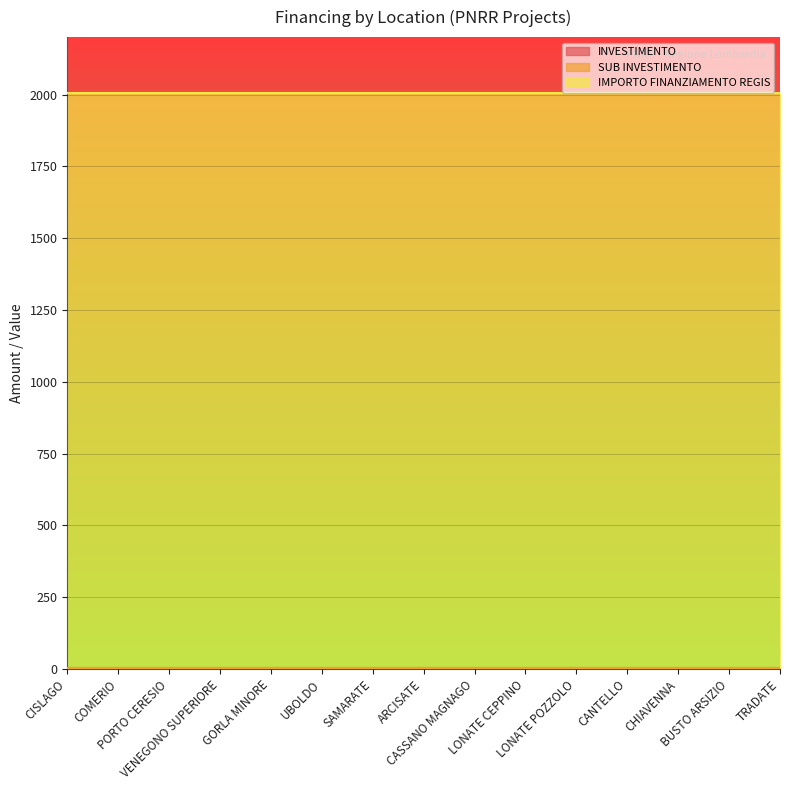

Reading left to right, list all the values displayed in this chart.

INVESTIMENTO: 2.1	2.1	2.1	2.1	2.1	2.1	2.1	2.1	2.1	2.1	2.1	2.1	2.1	2.1	2.1
SUB INVESTIMENTO: 2.1	2.1	2.1	2.1	2.1	2.1	2.1	2.1	2.1	2.1	2.1	2.1	2.1	2.1	2.1
IMPORTO FINANZIAMENTO REGIS: 2000.0	2000.0	2000.0	2000.0	2000.0	2000.0	2000.0	2000.0	2000.0	2000.0	2000.0	2000.0	2000.0	2000.0	2000.0